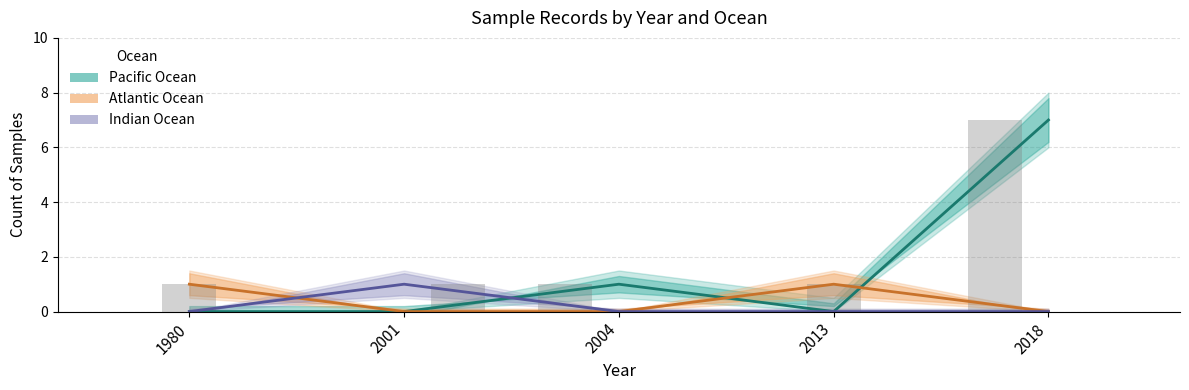

What is the total value across all series at 2004?

1